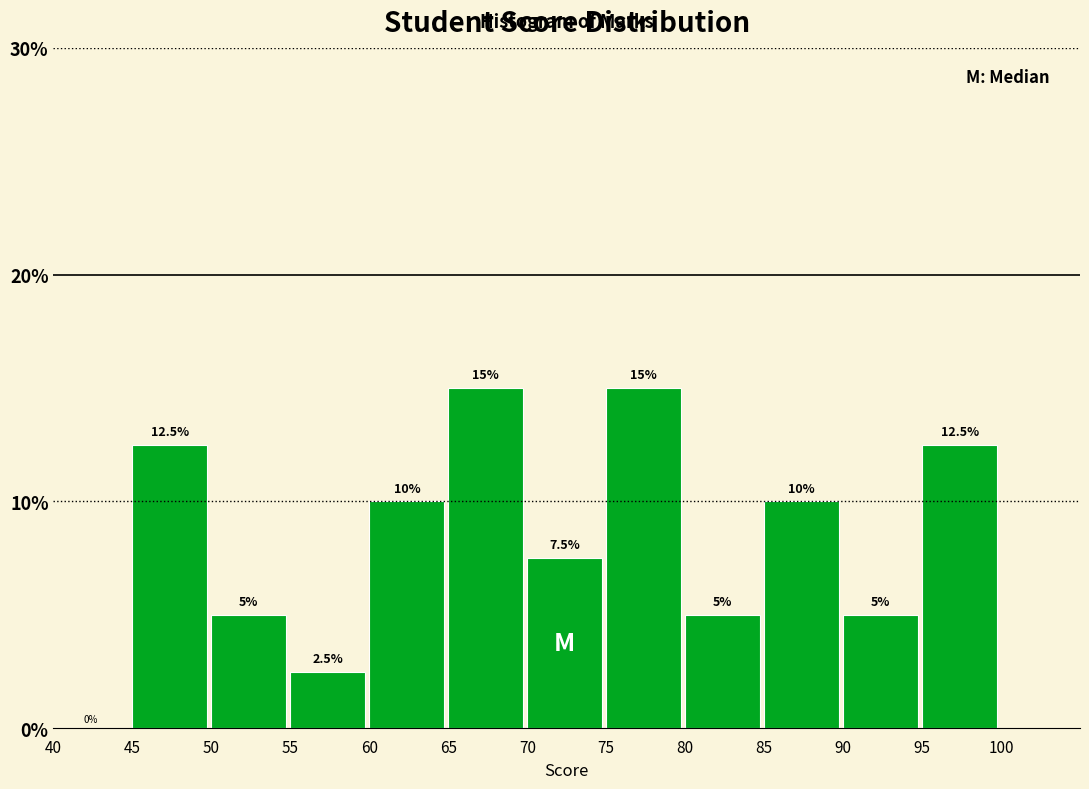

Reading left to right, list every bar in this chart as the range it spans on the x-axis followed by its height.

40 to 45: 0.0
45 to 50: 12.5
50 to 55: 5.0
55 to 60: 2.5
60 to 65: 10.0
65 to 70: 15.0
70 to 75: 7.5
75 to 80: 15.0
80 to 85: 5.0
85 to 90: 10.0
90 to 95: 5.0
95 to 100: 12.5